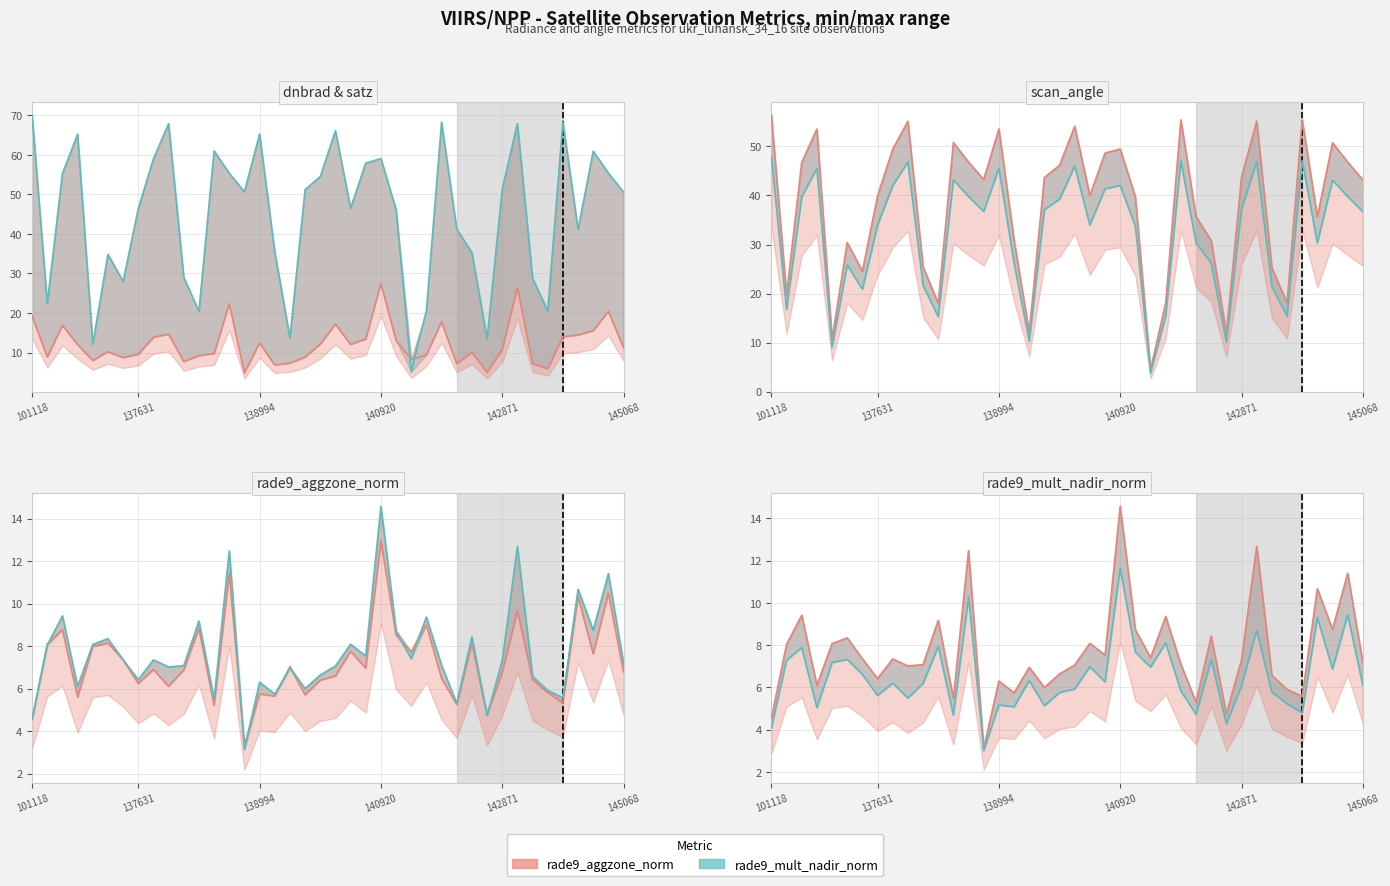

At which category is the sum across all series the highest?

144246